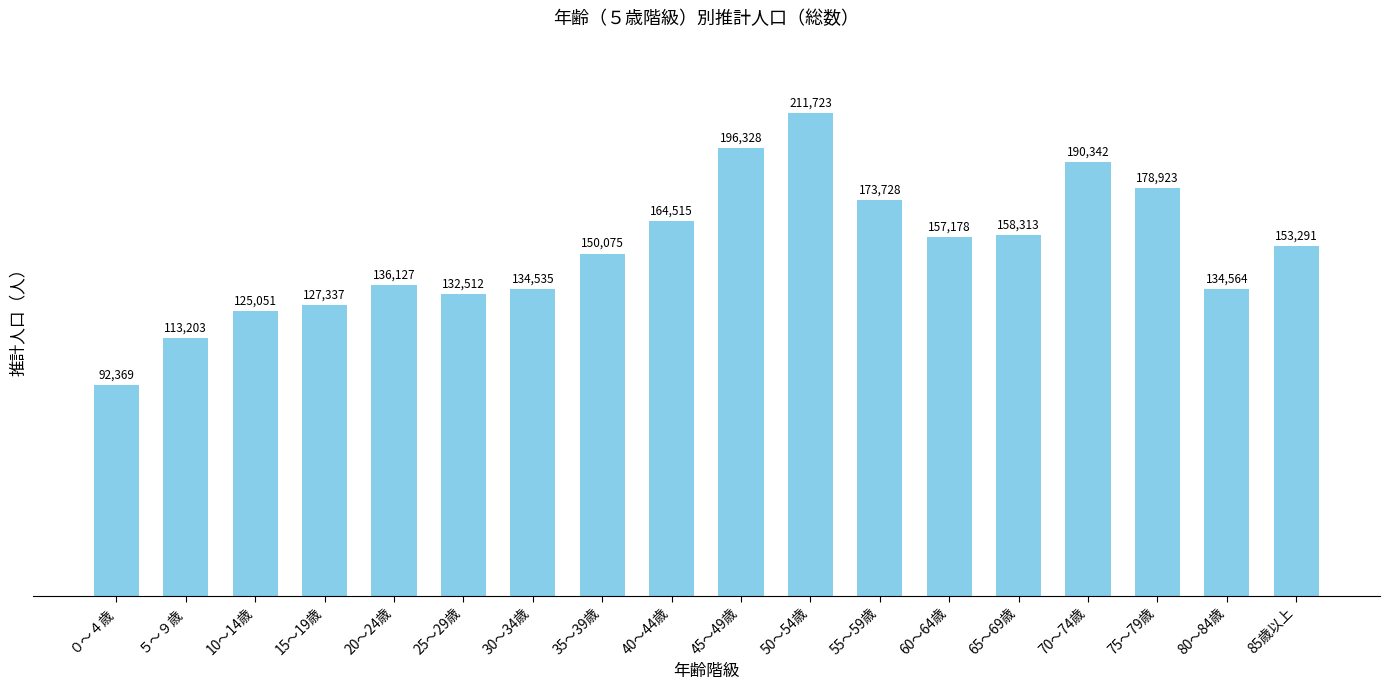

At which category does the chart reach its peak across all series?

50～54歳